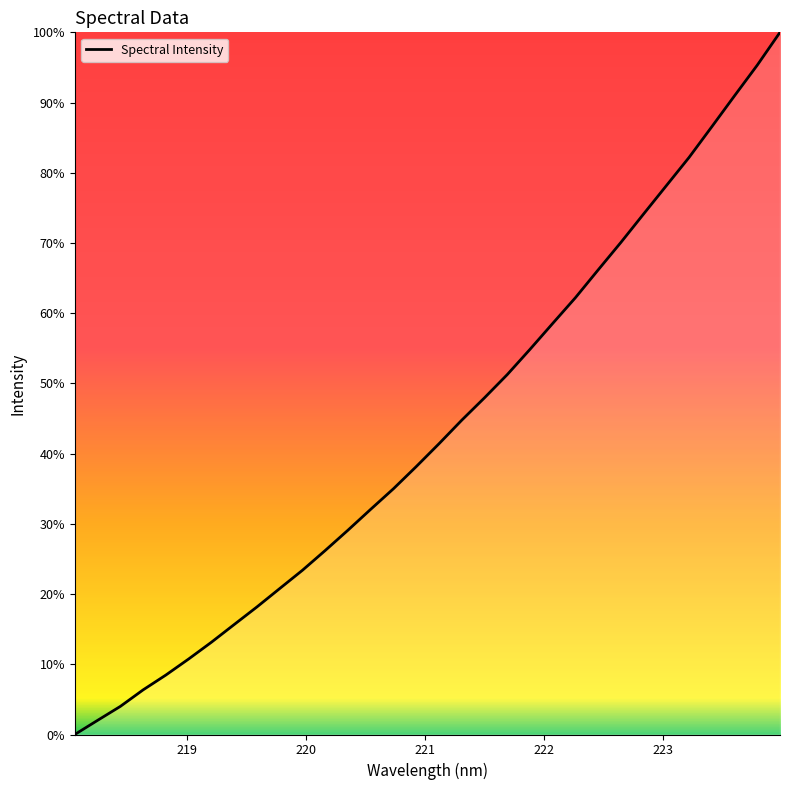

Is this an area chart (filled region under the line)?

Yes